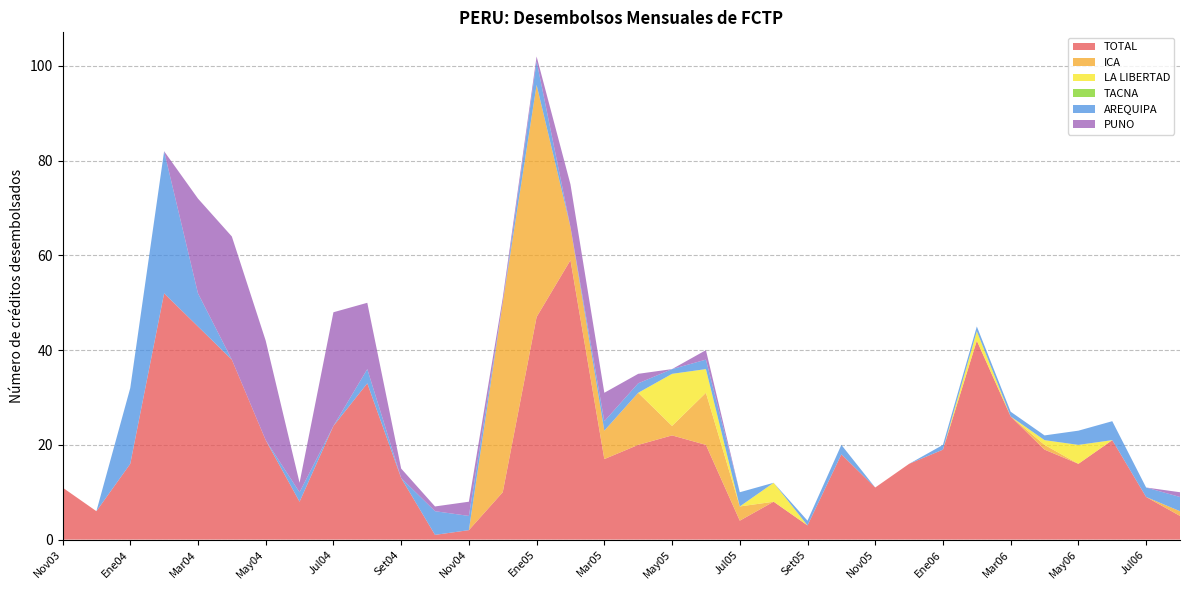

Reading right to left, list all the values displayed in this chart.

TOTAL: 5	9	21	16	19	26	42	19	16	11	18	3	8	4	20	22	20	17	59	47	10	2	1	13	33	24	8	21	38	45	52	16	6	11
ICA: 1	0	0	0	1	0	0	0	0	0	0	0	0	3	11	2	11	6	7	49	40	0	0	0	0	0	0	0	0	0	0	0	0	0
LA LIBERTAD: 0	0	0	4	1	0	2	0	0	0	0	0	4	0	5	11	0	0	0	0	0	0	0	0	0	0	0	0	0	0	0	0	0	0
TACNA: 0	0	0	0	0	0	0	0	0	0	0	0	0	0	0	0	0	0	0	0	0	0	0	0	0	0	0	0	0	0	0	0	0	0
AREQUIPA: 3	2	4	3	1	1	1	1	0	0	2	1	0	3	2	1	2	2	0	5	0	3	5	0	3	0	2	0	0	7	30	16	0	0
PUNO: 1	0	0	0	0	0	0	0	0	0	0	0	0	0	2	0	2	6	9	1	1	3	1	2	14	24	2	21	26	20	0	0	0	0